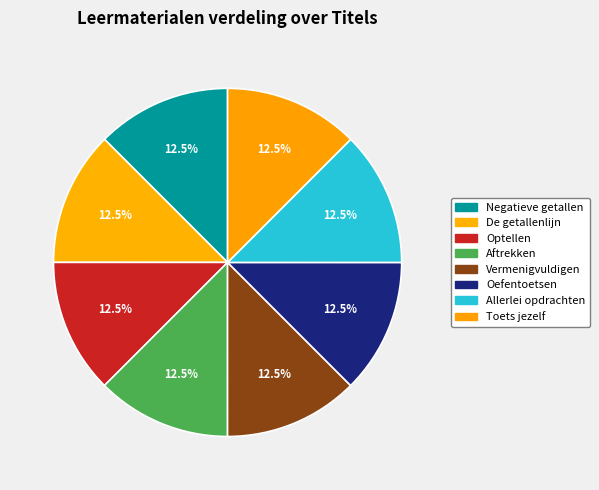

Which category has the biggest portion of the pie?

Toets jezelf